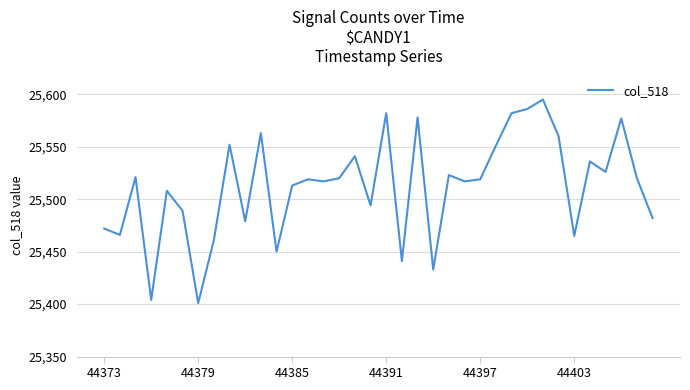

What is the greatest value displayed?

25595